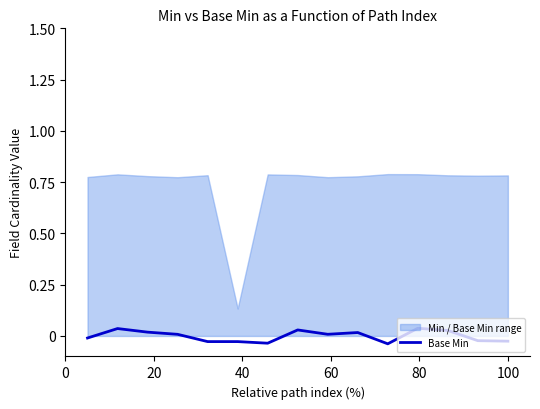

The value at 7 is 0.0. True or false?

False